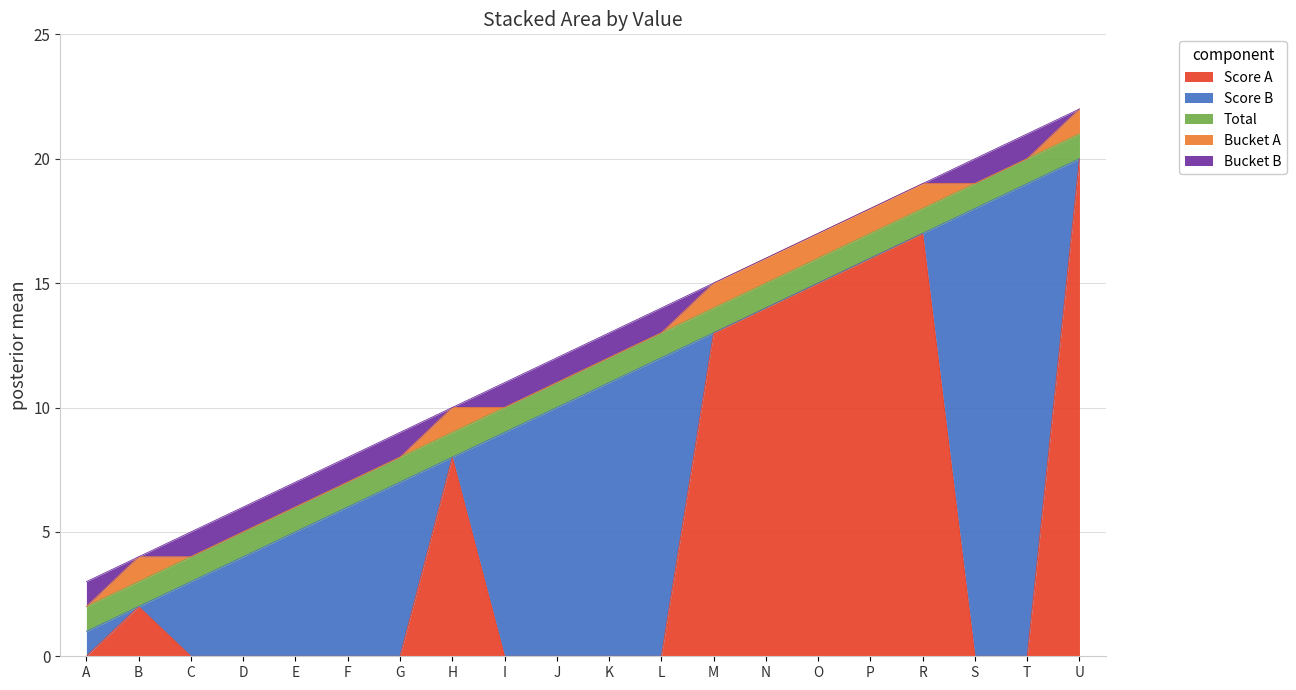

What position from the left is D?

4